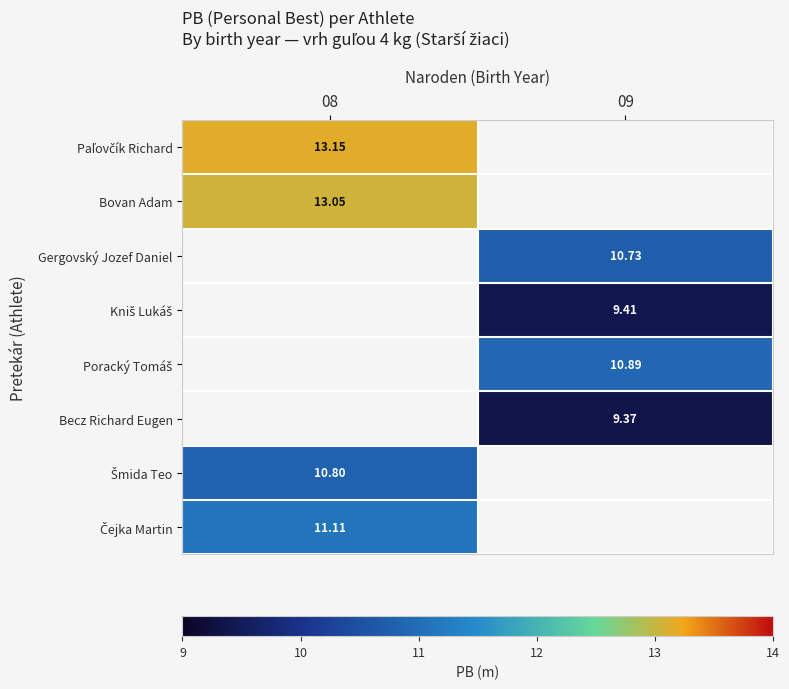

The Gergovský Jozef Daniel series shows 14.5 at 09. True or false?

False